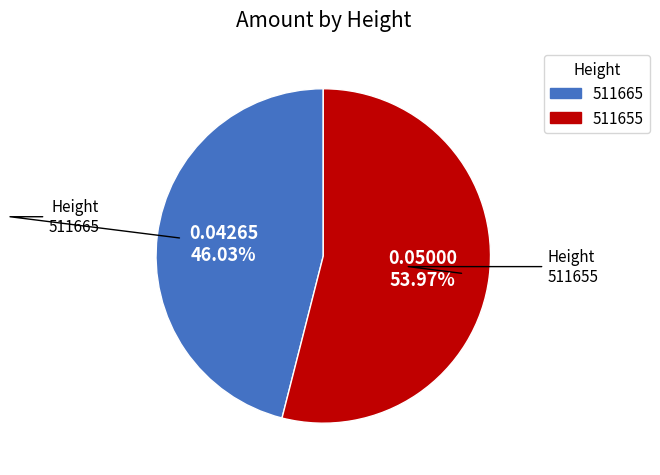

Which slice is the largest?

511655